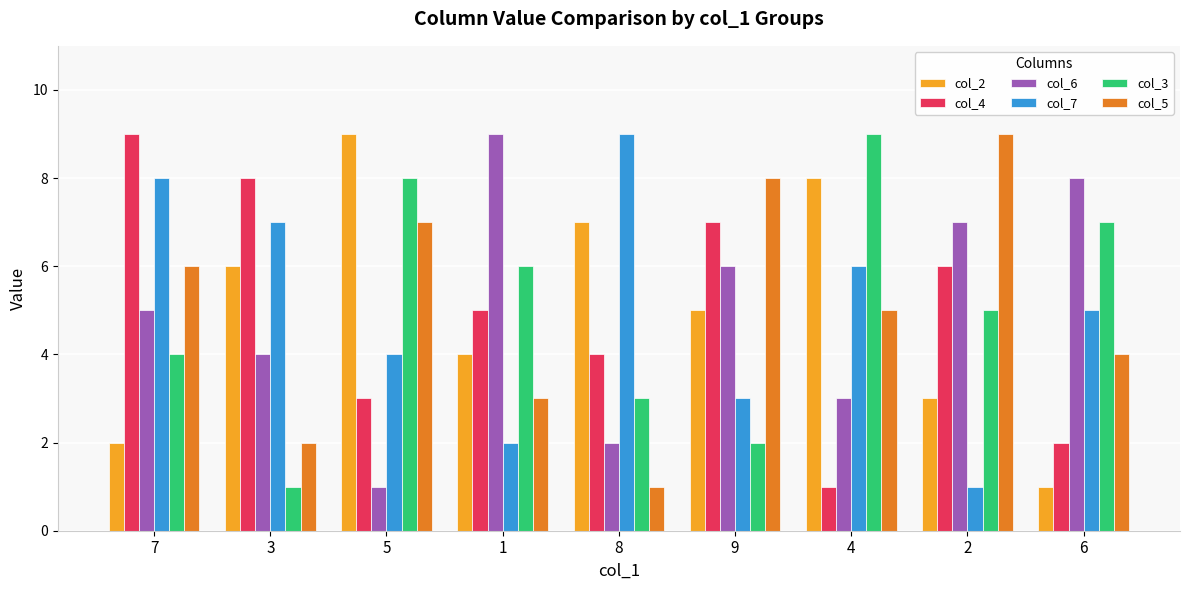

What position from the right is 5?

7